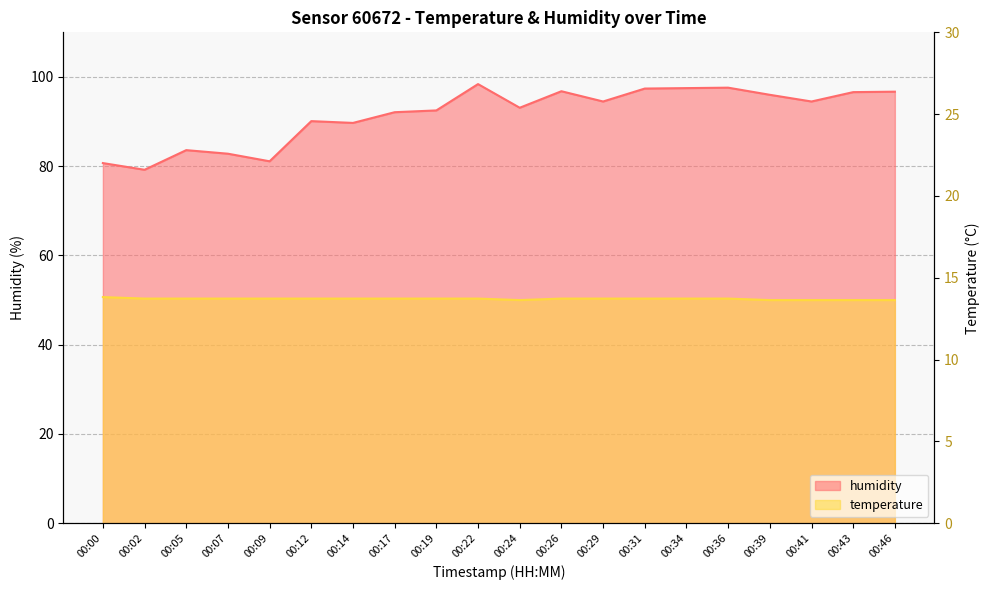

True or false: humidity has more than 1 interior local peaks.

True